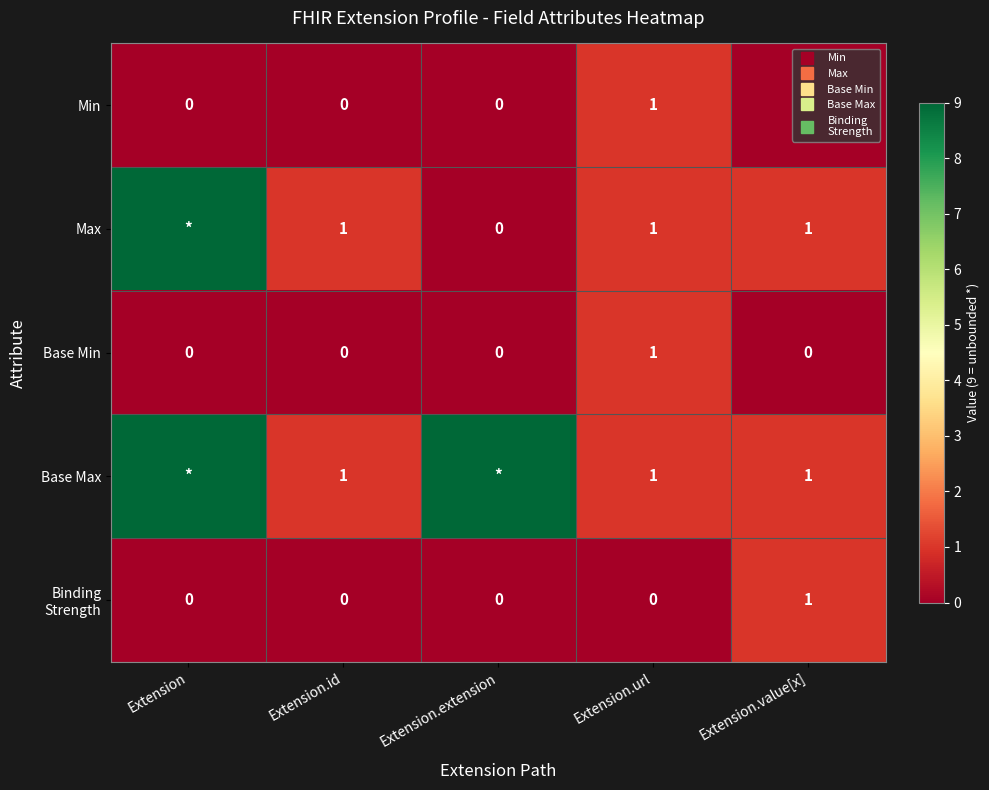

What is the sum of all Min values?

1